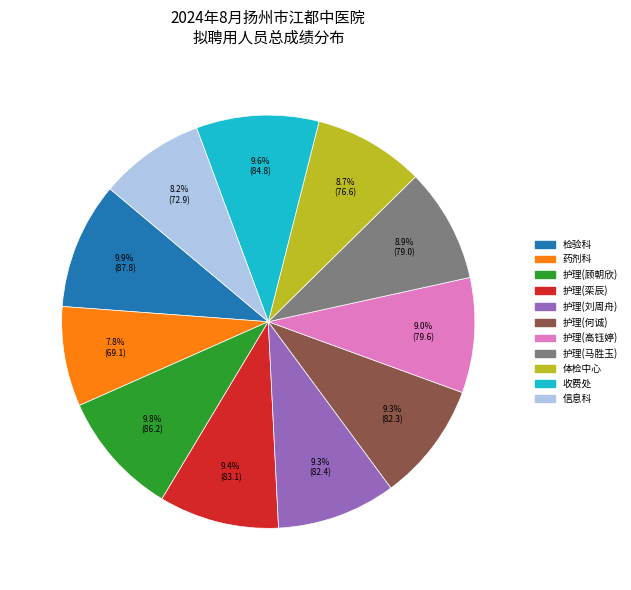

To the nearest percent, what percentage of the pie is 护理(高钰婷)?

9%